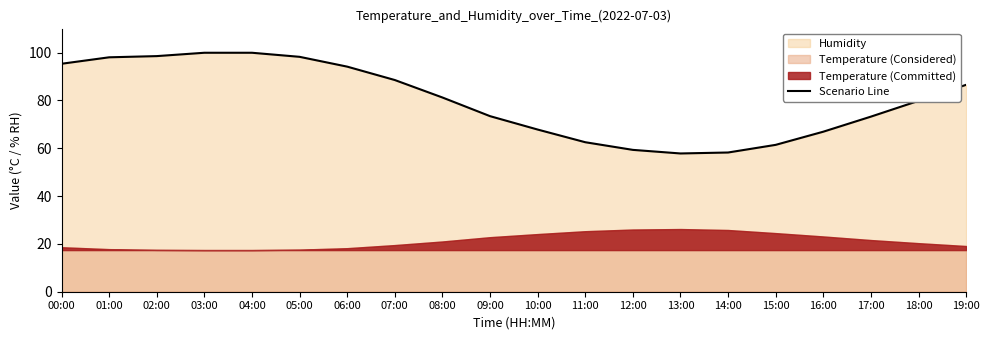

What is the value of the 1st point from the left?

95.3